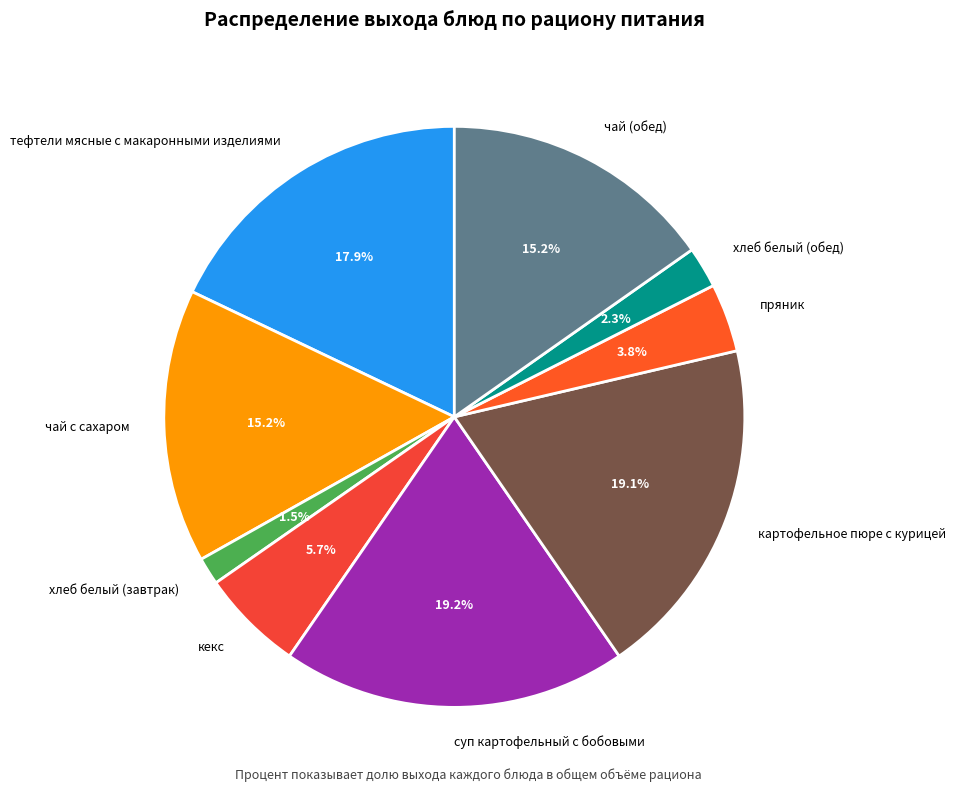

Is the sum of пряник and хлеб белый (обед) greater than half?

No